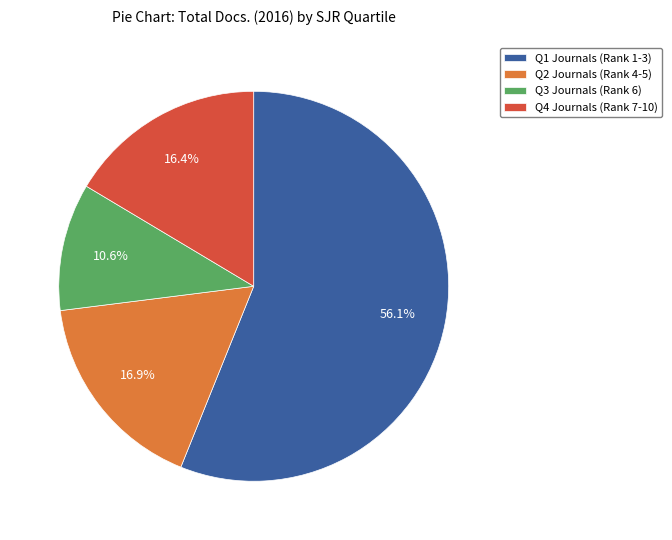

Between Q3 Journals (Rank 6) and Q1 Journals (Rank 1-3), which is larger?

Q1 Journals (Rank 1-3)